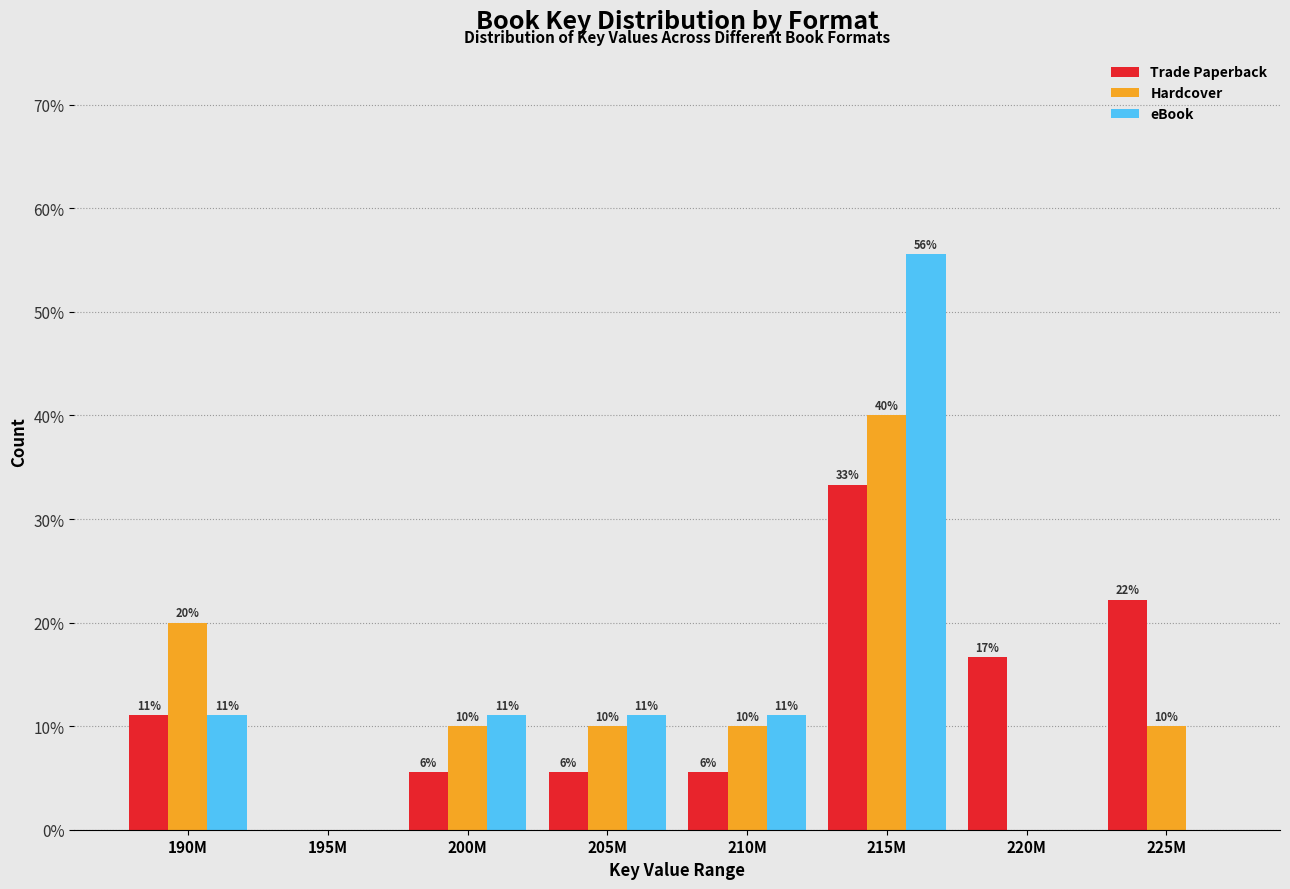

What are all the series names shown in the legend?

Trade Paperback, Hardcover, eBook